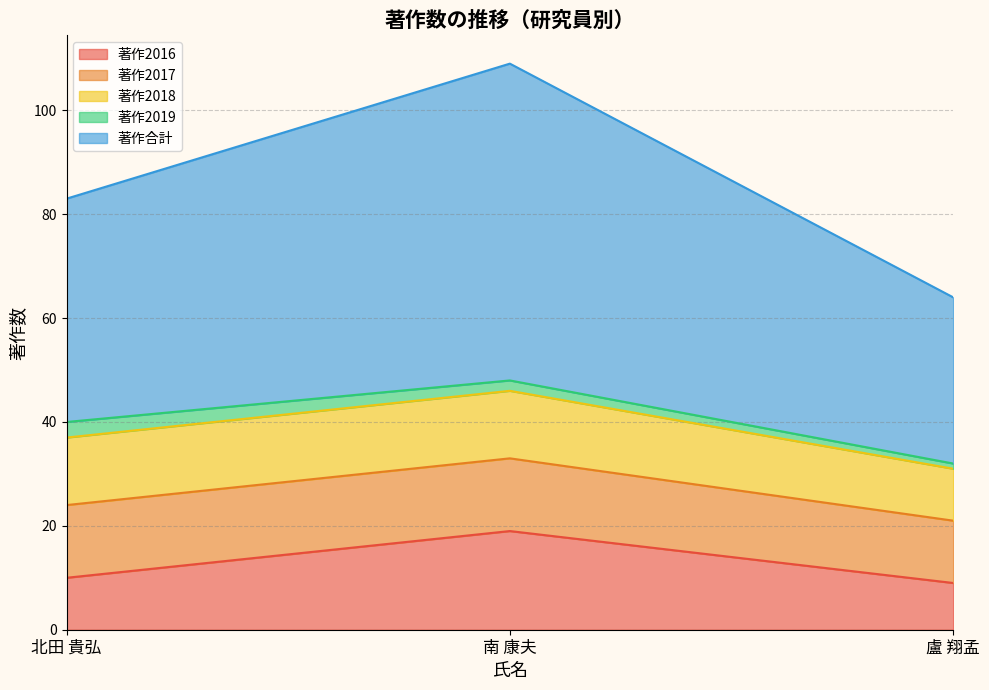

Reading left to right, what are all the values shown in this chart?

著作2016: 北田 貴弘=10	南 康夫=19	盧 翔孟=9
著作2017: 北田 貴弘=14	南 康夫=14	盧 翔孟=12
著作2018: 北田 貴弘=13	南 康夫=13	盧 翔孟=10
著作2019: 北田 貴弘=3	南 康夫=2	盧 翔孟=1
著作合計: 北田 貴弘=43	南 康夫=61	盧 翔孟=32